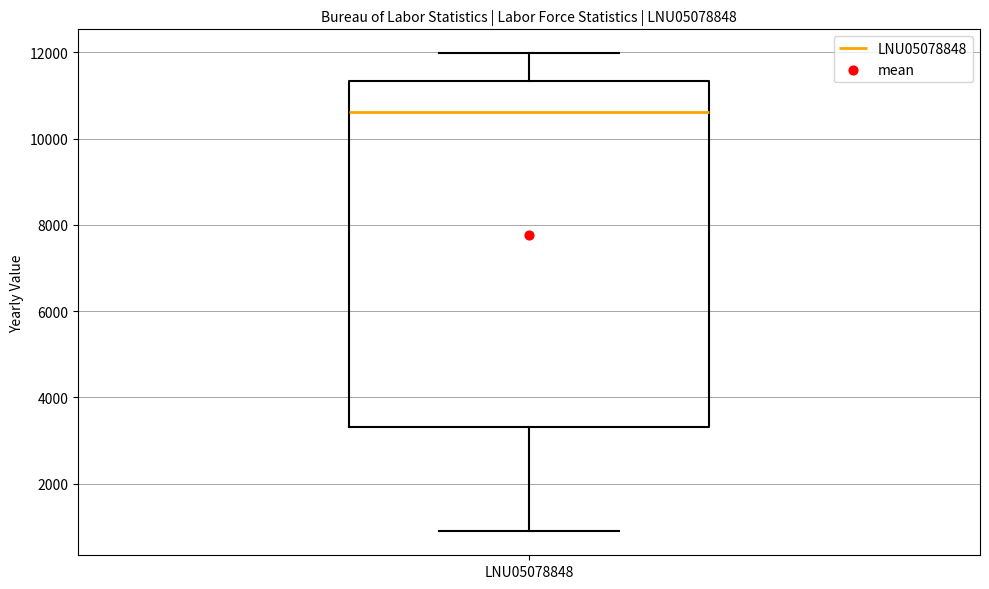

Where does the upper whisker of the box for LNU05078848 end on the y-axis? The values are not printed on the chart, so give them approximately, as read against the axis.

12000